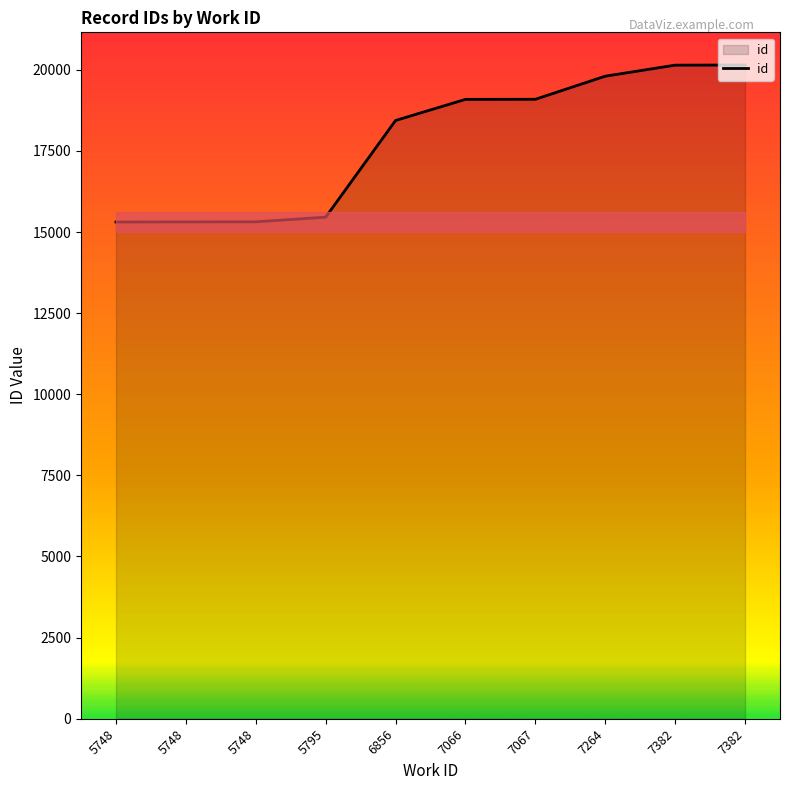

Does the chart have visible grid lines?

No